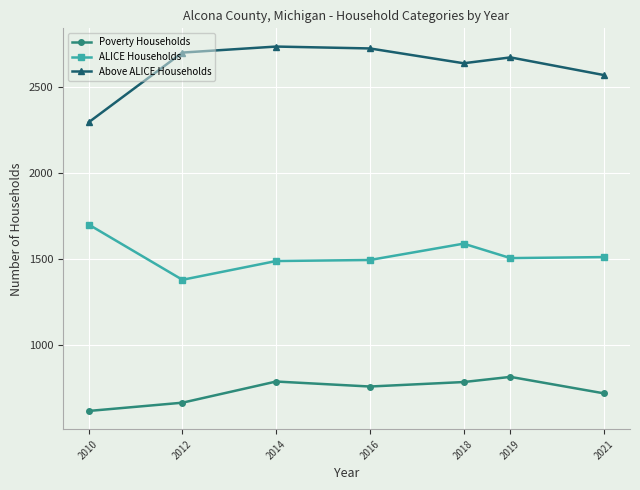

At 2021, list the series in order from largest to smallest.

Above ALICE Households, ALICE Households, Poverty Households